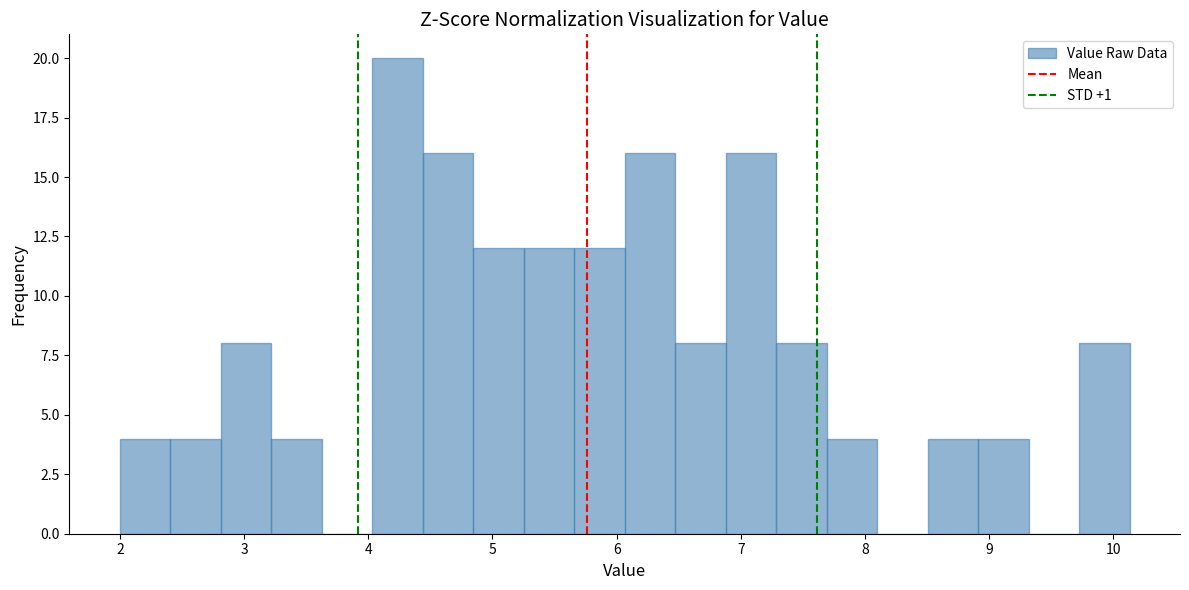

Reading left to right, list every bar in this chart as the range it spans on the x-axis followed by its height. Neither the bar edges nor the heights are printed on the chart, so give them approximately, as read against the axes.

2.0 to 2.4: 4
2.4 to 2.8: 4
2.8 to 3.2: 8
3.2 to 3.6: 4
3.6 to 4.0: 0
4.0 to 4.4: 20
4.4 to 4.8: 16
4.8 to 5.3: 12
5.3 to 5.7: 12
5.7 to 6.1: 12
6.1 to 6.5: 16
6.5 to 6.9: 8
6.9 to 7.3: 16
7.3 to 7.7: 8
7.7 to 8.1: 4
8.1 to 8.5: 0
8.5 to 8.9: 4
8.9 to 9.3: 4
9.3 to 9.7: 0
9.7 to 10.1: 8